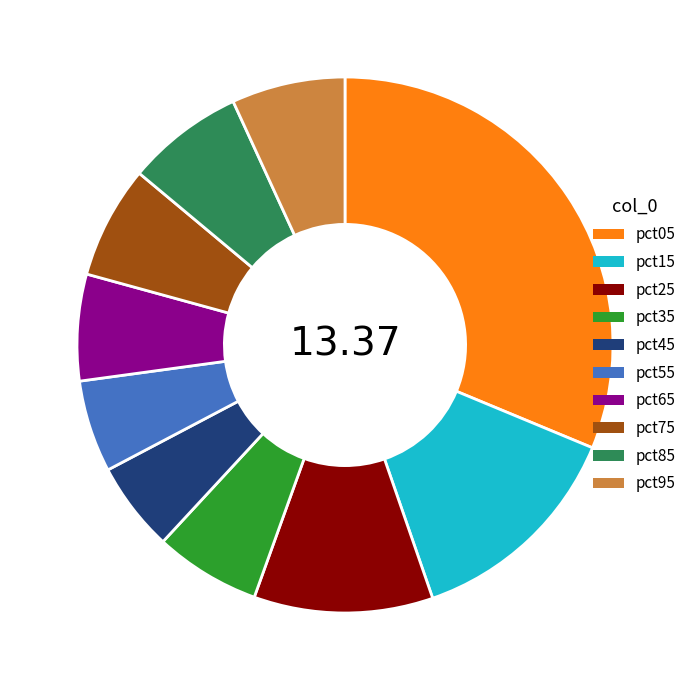

How many segments does this pie chart have?

10